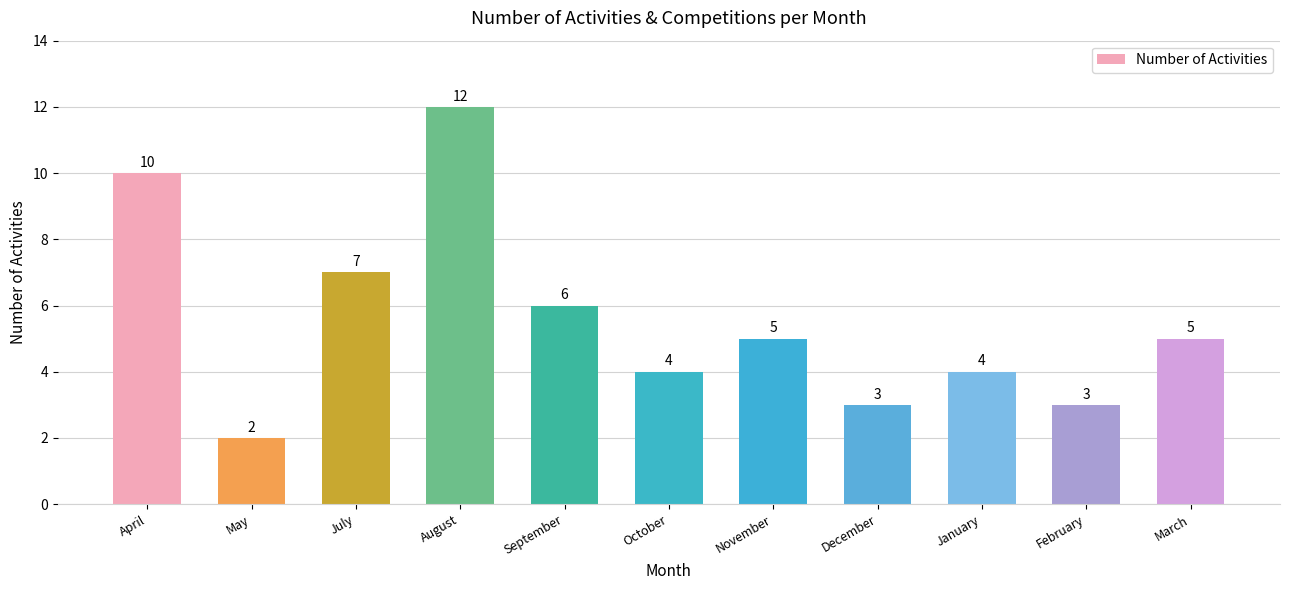

How many values are between 3 and 7?

8